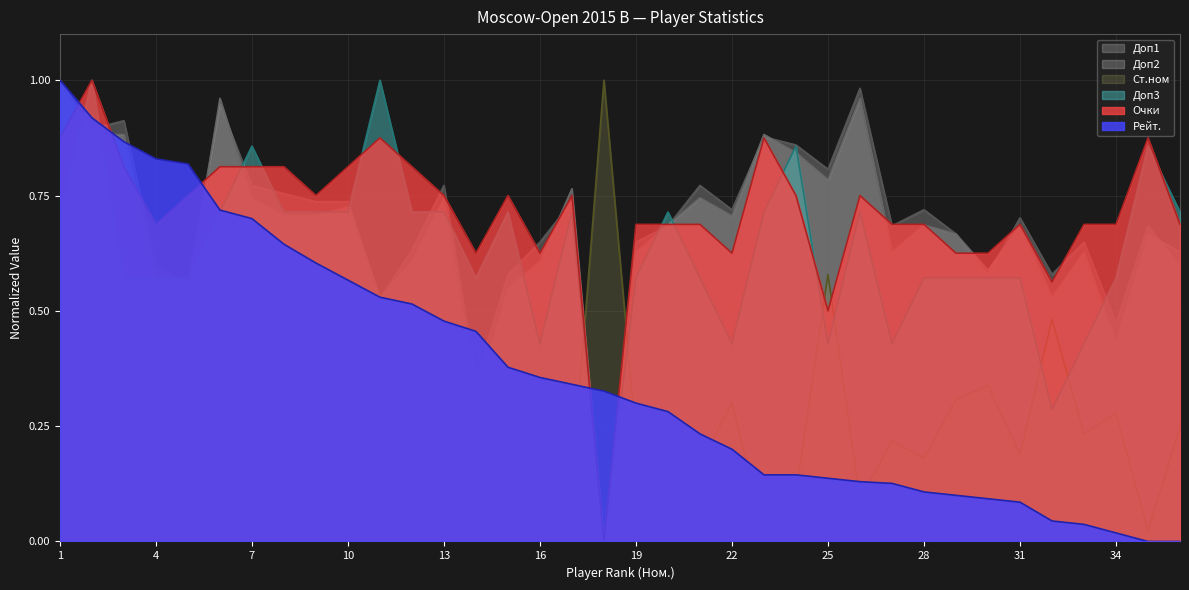

Reading left to right, transcribe all the data shown in this chart.

Рейт.: 1=1.0	2=0.9	3=0.9	4=0.8	5=0.8	6=0.7	7=0.7	8=0.6	9=0.6	10=0.6	11=0.5	12=0.5	13=0.5	14=0.5	15=0.4	16=0.4	17=0.3	18=0.3	19=0.3	20=0.3	21=0.2	22=0.2	23=0.1	24=0.1	25=0.1	26=0.1	27=0.1	28=0.1	29=0.1	30=0.1	31=0.1	32=0.0	33=0.0	34=0.0	35=0.0	36=0.0
Очки: 1=0.9	2=1.0	3=0.8	4=0.7	5=0.8	6=0.8	7=0.8	8=0.8	9=0.8	10=0.8	11=0.9	12=0.8	13=0.8	14=0.6	15=0.8	16=0.6	17=0.8	18=0.0	19=0.7	20=0.7	21=0.7	22=0.6	23=0.9	24=0.8	25=0.5	26=0.8	27=0.7	28=0.7	29=0.6	30=0.6	31=0.7	32=0.6	33=0.7	34=0.7	35=0.9	36=0.7
Ст.ном: 1=0.0	2=0.0	3=0.0	4=0.3	5=0.2	6=0.0	7=0.1	8=0.1	9=0.1	10=0.1	11=0.0	12=0.1	13=0.1	14=0.4	15=0.1	16=0.3	17=0.1	18=1.0	19=0.2	20=0.2	21=0.2	22=0.3	23=0.0	24=0.1	25=0.6	26=0.1	27=0.2	28=0.2	29=0.3	30=0.3	31=0.2	32=0.5	33=0.2	34=0.3	35=0.0	36=0.2
Доп1: 1=1.0	2=0.9	3=0.9	4=0.6	5=0.6	6=0.9	7=0.8	8=0.8	9=0.7	10=0.7	11=0.5	12=0.6	13=0.8	14=0.4	15=0.6	16=0.6	17=0.7	18=0.0	19=0.6	20=0.7	21=0.8	22=0.7	23=0.9	24=0.9	25=0.8	26=1.0	27=0.7	28=0.7	29=0.7	30=0.6	31=0.7	32=0.6	33=0.6	34=0.5	35=0.7	36=0.6
Доп2: 1=1.0	2=0.9	3=0.9	4=0.6	5=0.5	6=1.0	7=0.7	8=0.7	9=0.7	10=0.7	11=0.5	12=0.6	13=0.7	14=0.3	15=0.5	16=0.6	17=0.8	18=0.0	19=0.6	20=0.7	21=0.7	22=0.7	23=0.9	24=0.8	25=0.8	26=1.0	27=0.6	28=0.7	29=0.7	30=0.6	31=0.7	32=0.5	33=0.6	34=0.4	35=0.7	36=0.6
Доп3: 1=0.7	2=1.0	3=0.6	4=0.6	5=0.6	6=0.7	7=0.9	8=0.7	9=0.7	10=0.7	11=1.0	12=0.7	13=0.7	14=0.6	15=0.7	16=0.4	17=0.7	18=0.0	19=0.6	20=0.7	21=0.6	22=0.4	23=0.7	24=0.9	25=0.4	26=0.7	27=0.4	28=0.6	29=0.6	30=0.6	31=0.6	32=0.3	33=0.4	34=0.6	35=0.9	36=0.7